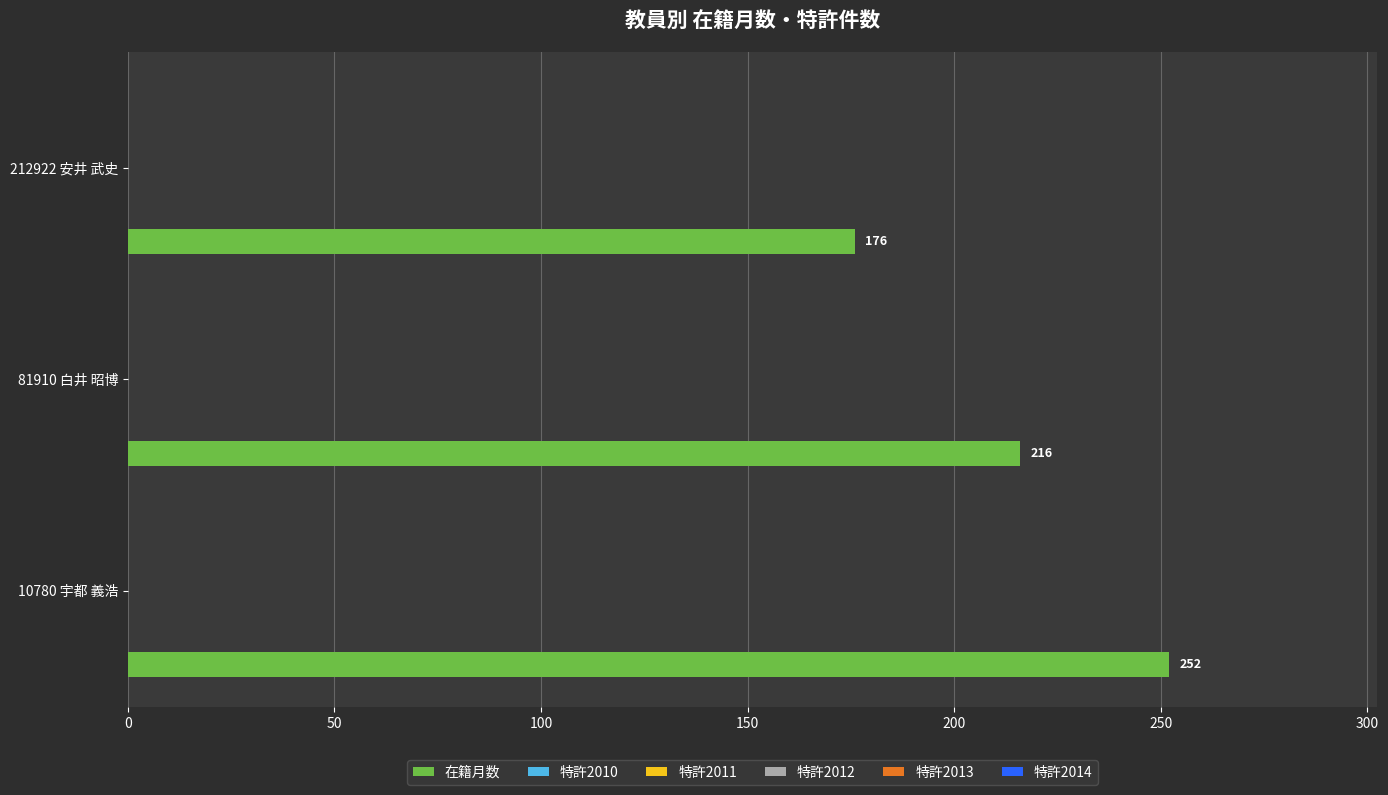

What is the smallest value displayed?

176